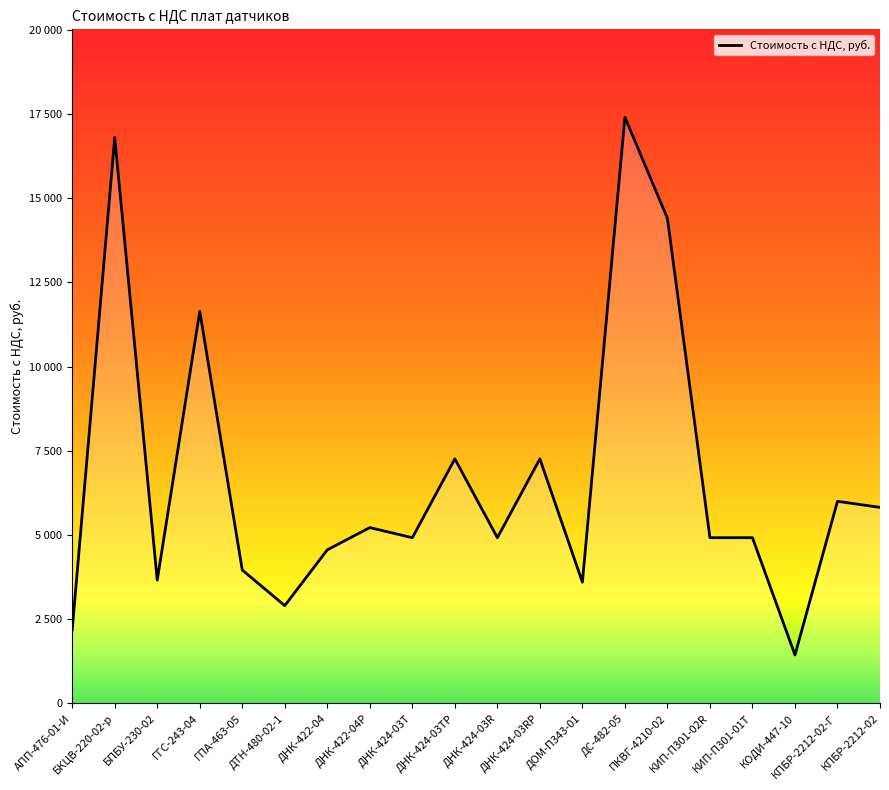

Reading left to right, list all the values displayed in this chart.

АПП-476-01-И=2184	БКЦВ-220-02-р=16800	БПБУ-230-02=3660	ГГС-243-04=11640	ГПА-463-05=3960	ДТН-480-02-1=2904	ДНК-422-04=4560	ДНК-422-04Р=5220	ДНК-424-03Т=4920	ДНК-424-03ТР=7260	ДНК-424-03R=4920	ДНК-424-03RP=7260	ДОМ-П343-01=3600	ДС-482-05=17400	ПКВГ-4210-02=14400	КИП-П301-02R=4920	КИП-П301-01T=4920	КОДИ-447-10=1440	КПБР-2212-02-Г=6000	КПБР-2212-02=5820